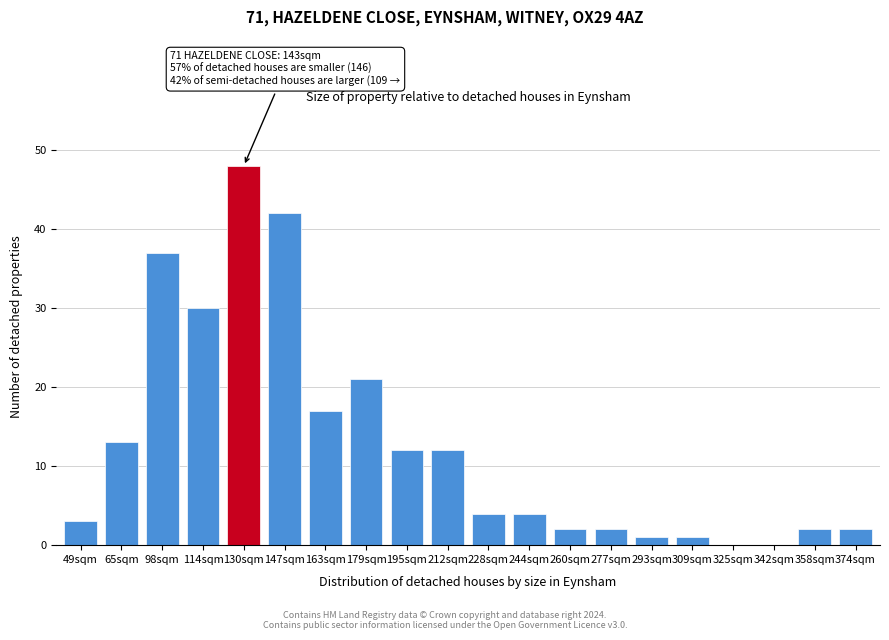

Reading left to right, what are all the values shown in this chart?

49sqm=3	65sqm=13	98sqm=37	114sqm=30	130sqm=48	147sqm=42	163sqm=17	179sqm=21	195sqm=12	212sqm=12	228sqm=4	244sqm=4	260sqm=2	277sqm=2	293sqm=1	309sqm=1	325sqm=0	342sqm=0	358sqm=2	374sqm=2